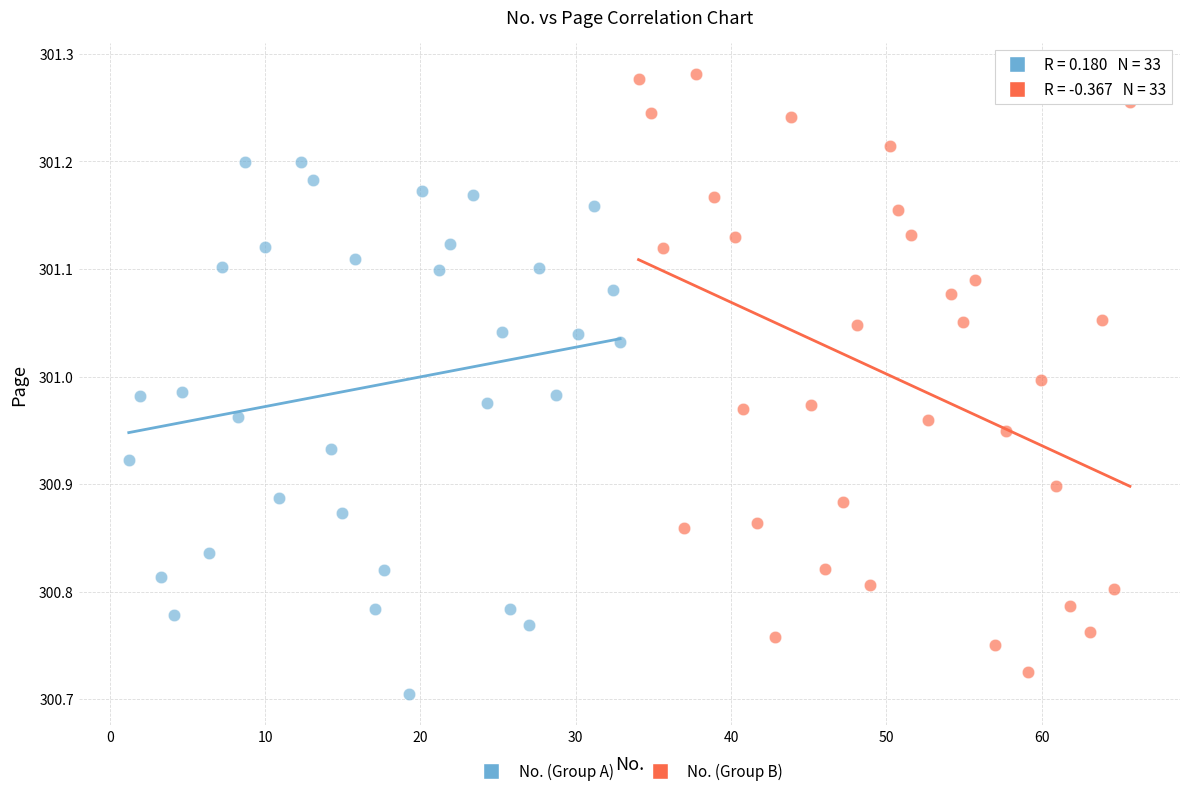

Which series reaches the maximum Y coordinate?

No. (Group B)